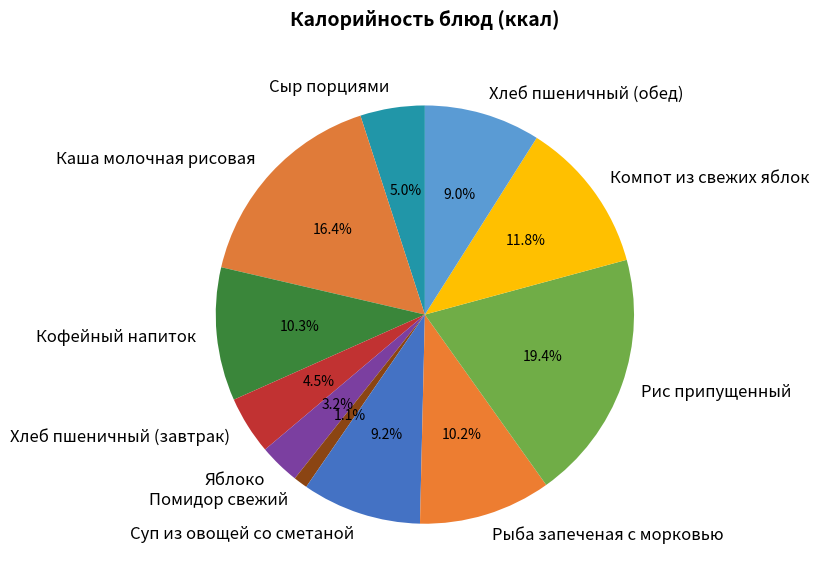

Does any single category account for the majority?

No